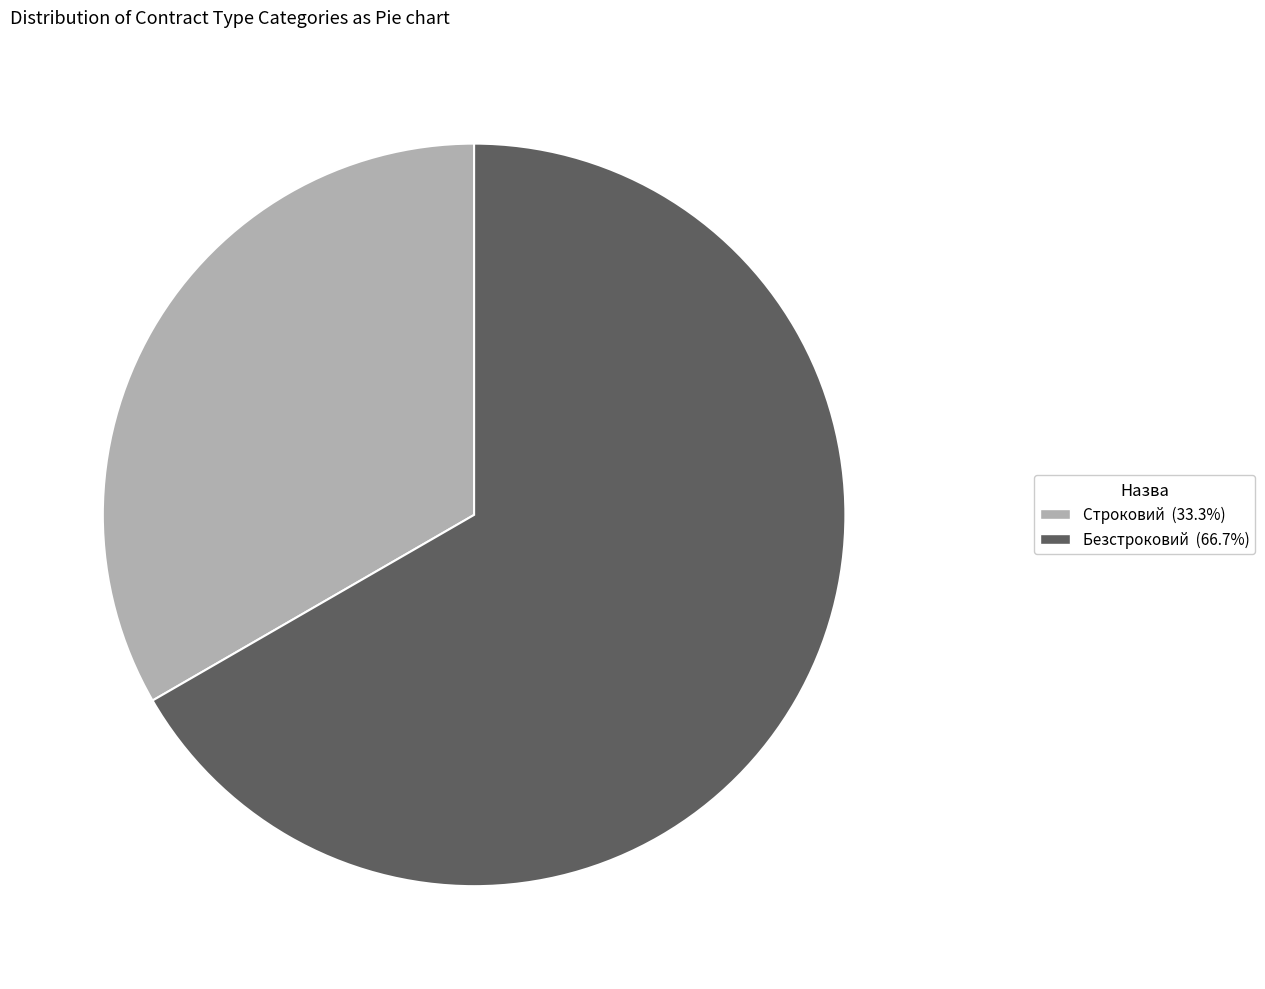

Is the sum of Безстроковий and Строковий greater than half?

Yes